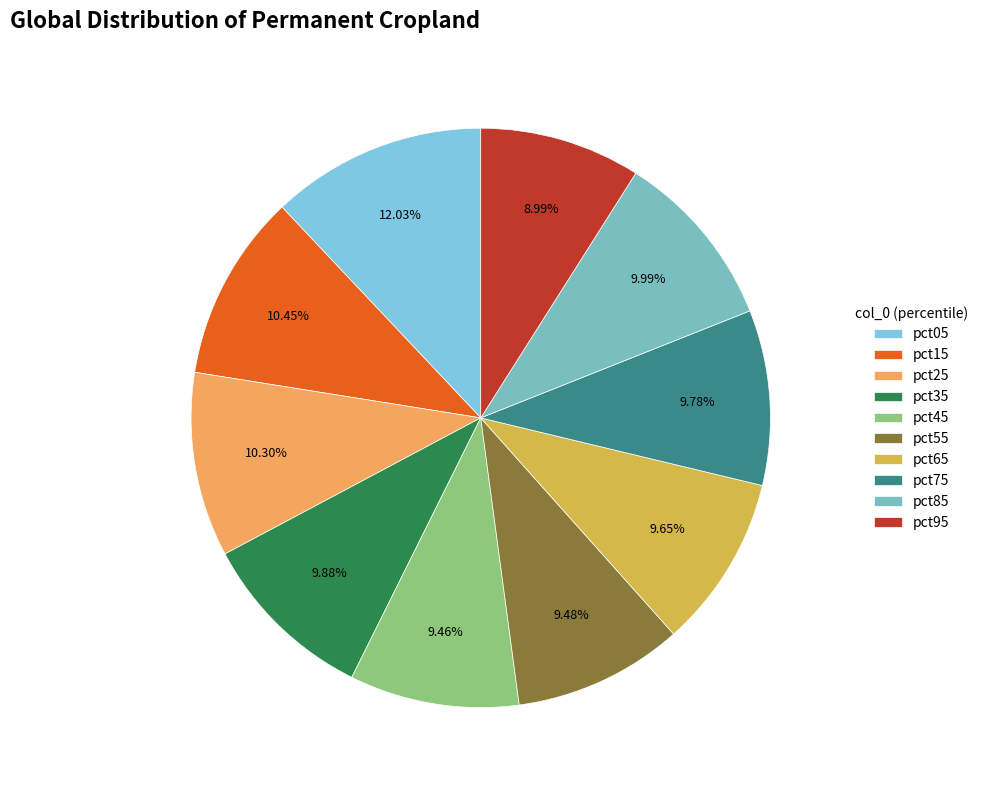

To the nearest percent, what percentage of the pie is pct45?

9%